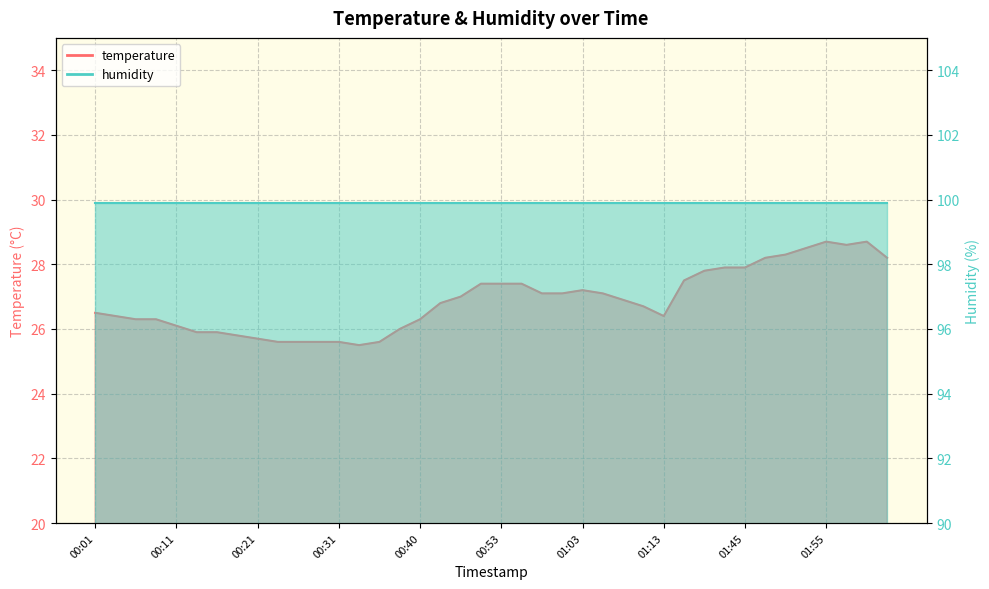

Is it true that the value at 01:05 is 17.4?

False